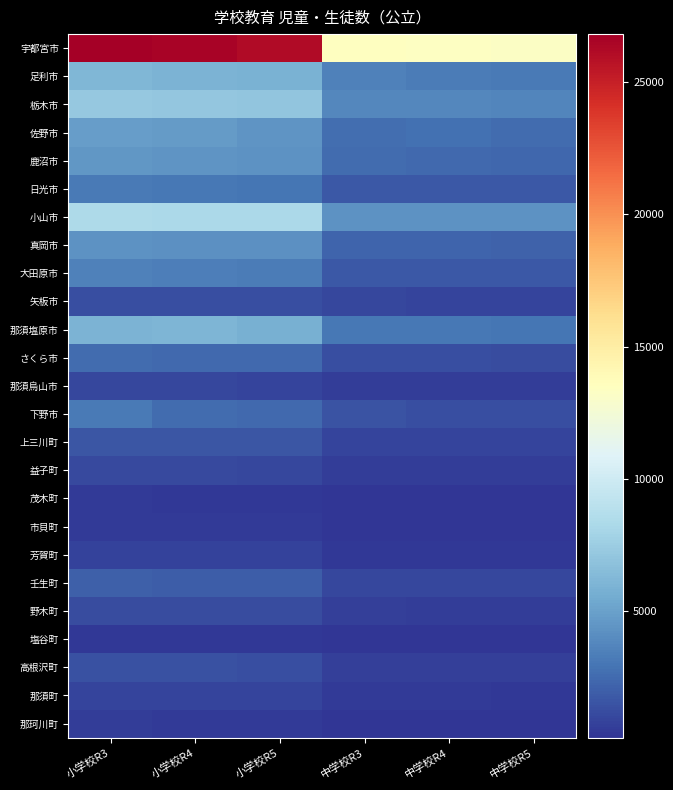

At how many categories does at least one series exceed 1408?

6